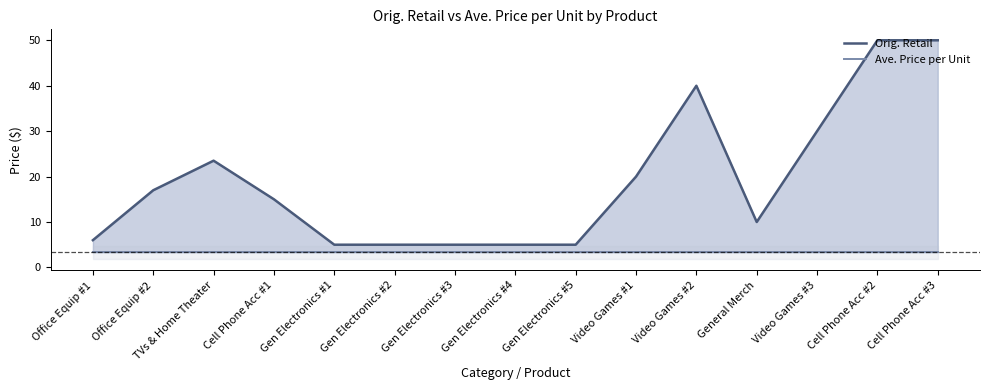

True or false: Orig. Retail and Ave. Price per Unit cross at least once.

False